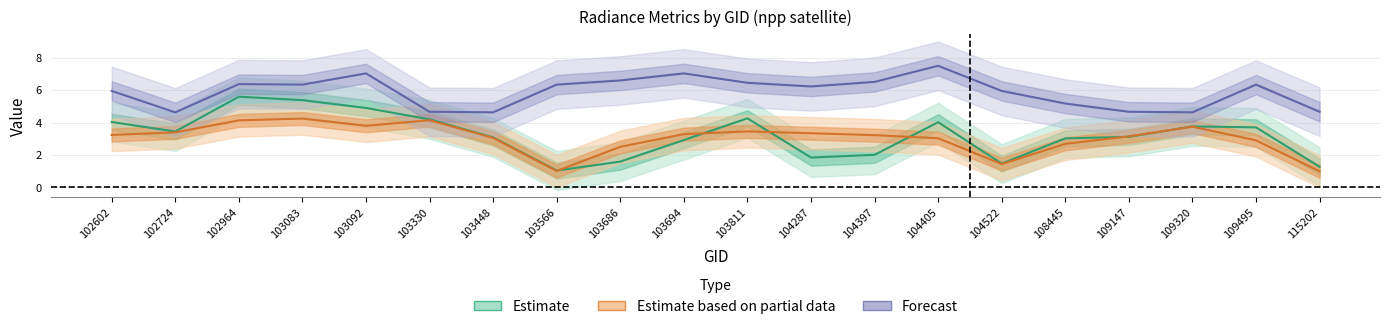

True or false: rade9_bin_mdn and rade9_aggzone_norm cross at least once.

False